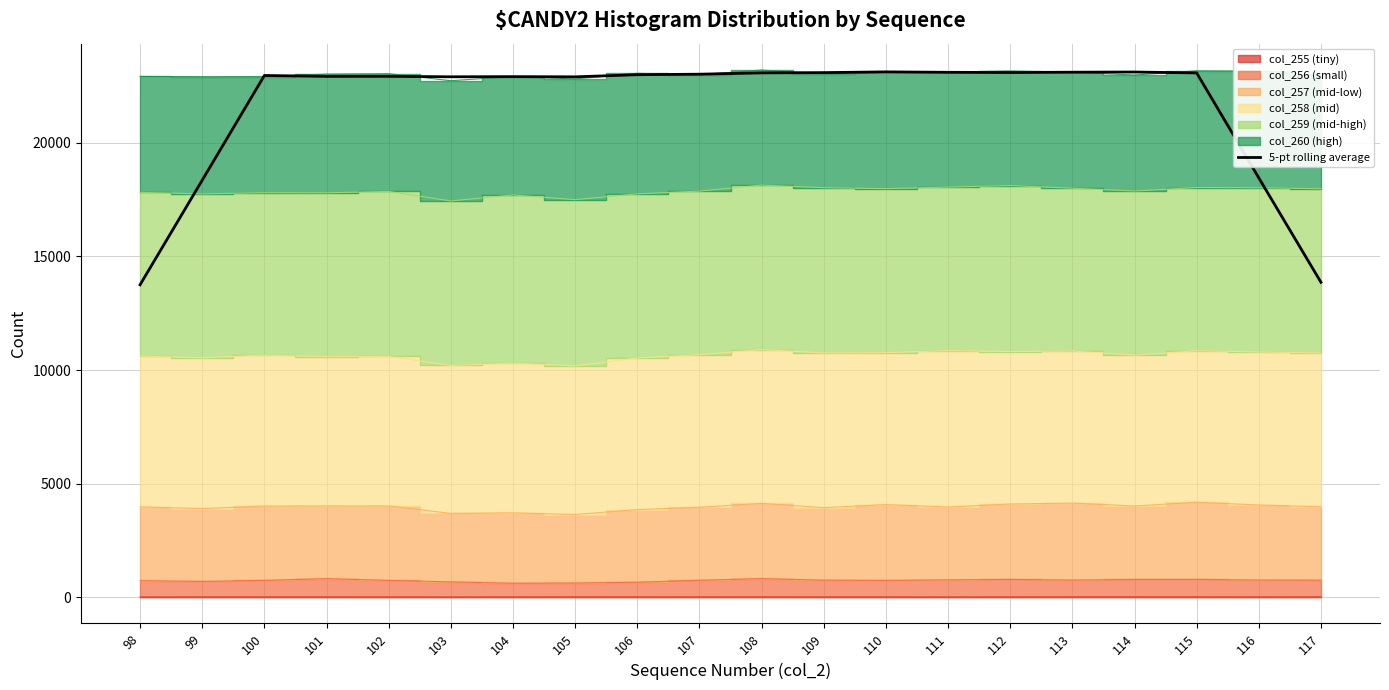

What is the change in value from 102 to 113?

+181.6